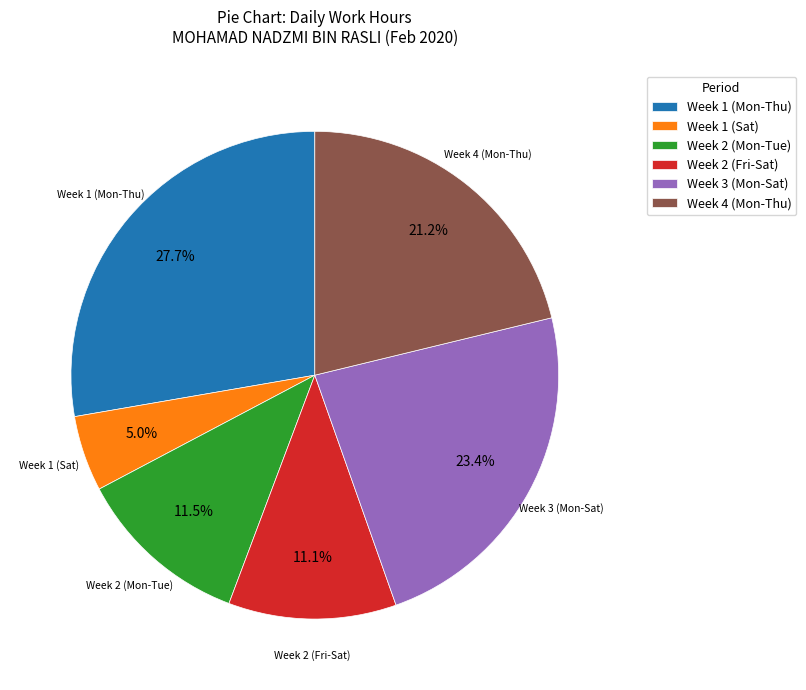

How many slices are in this pie chart?

6